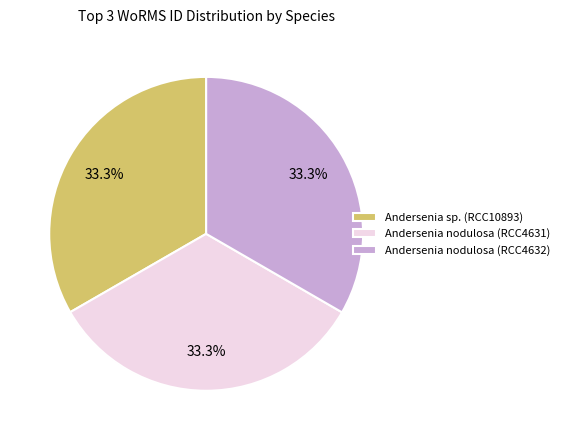

Is there a majority slice in this chart?

No